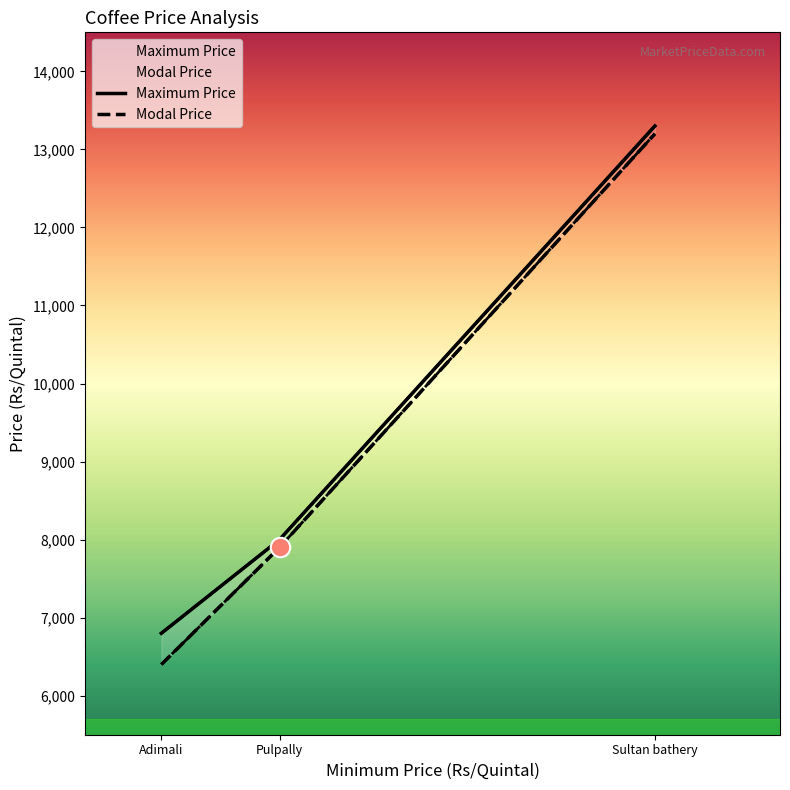

What is the difference between the maximum and minimum values in the Maximum Price series?

6500